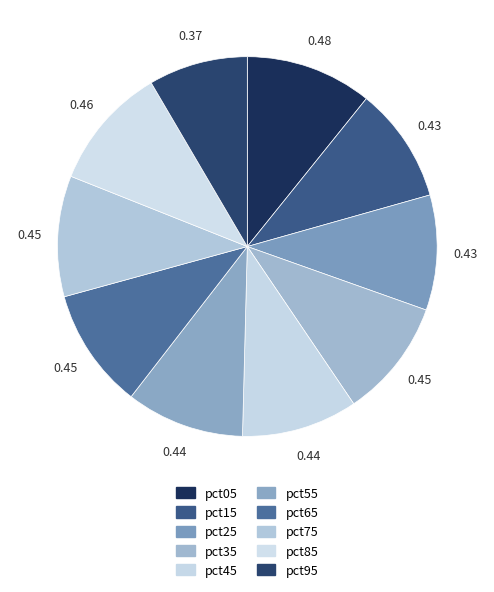

Which category has the biggest portion of the pie?

pct05